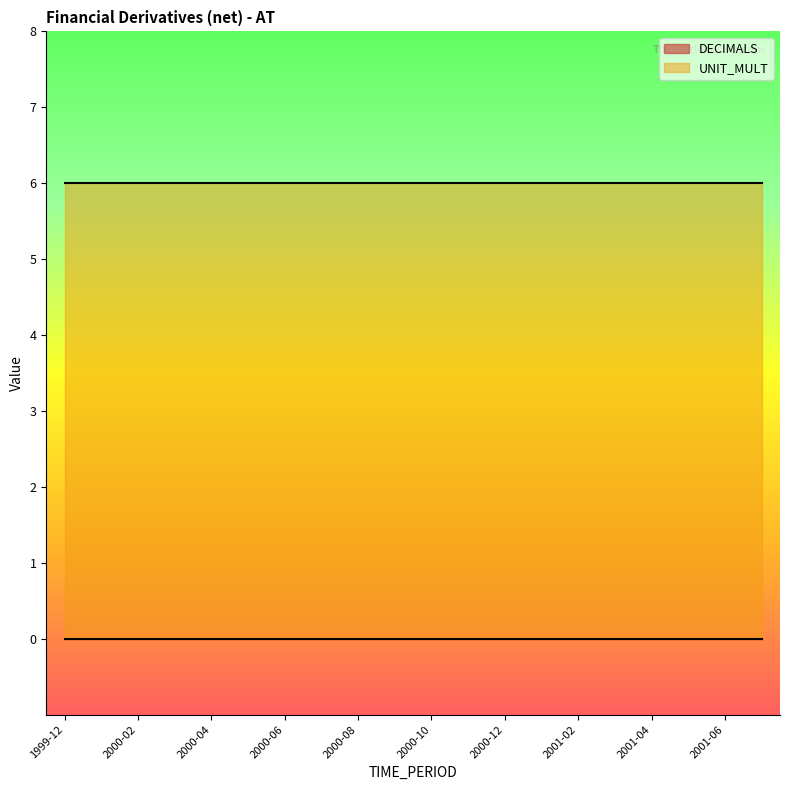

What is the total value across all series at 2000-02?

6